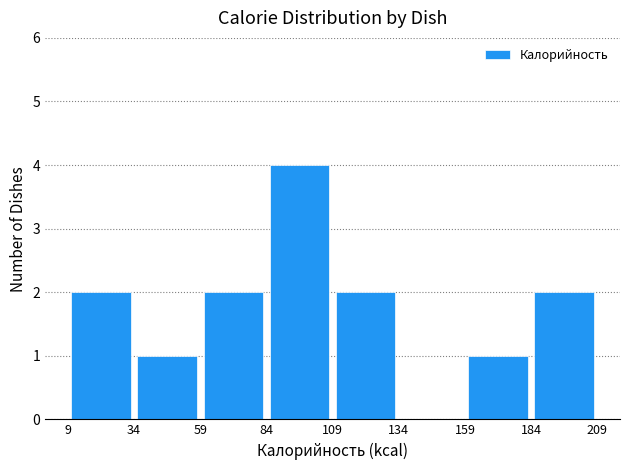

How tall is the bar that spans 84 to 109 on the x-axis? The values are not printed on the chart, so give them approximately, as read against the axis.

4